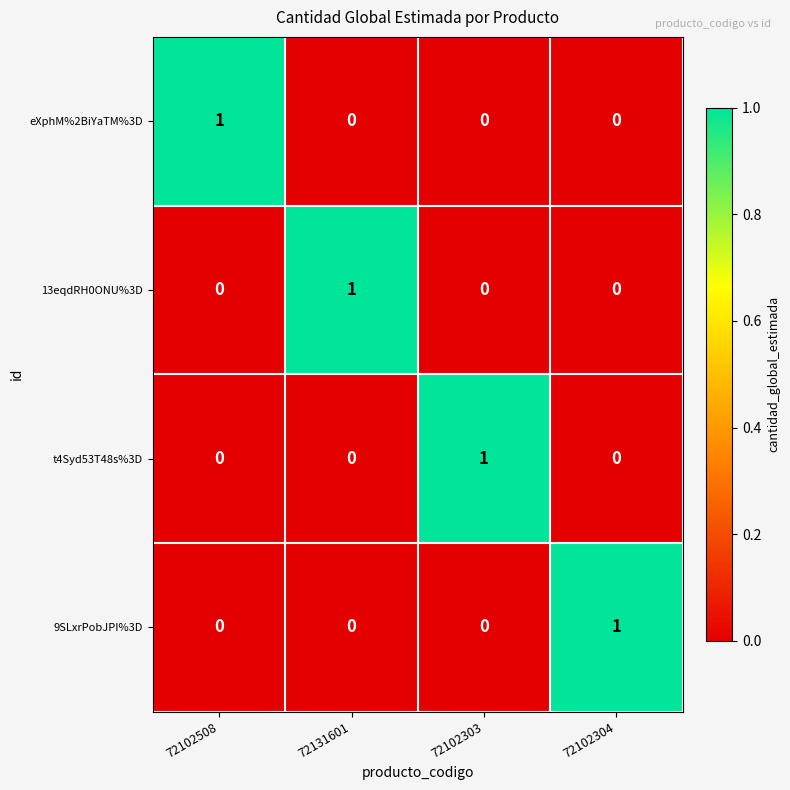

The value of 13eqdRH0ONU%3D at 72102304 is 0. True or false?

True